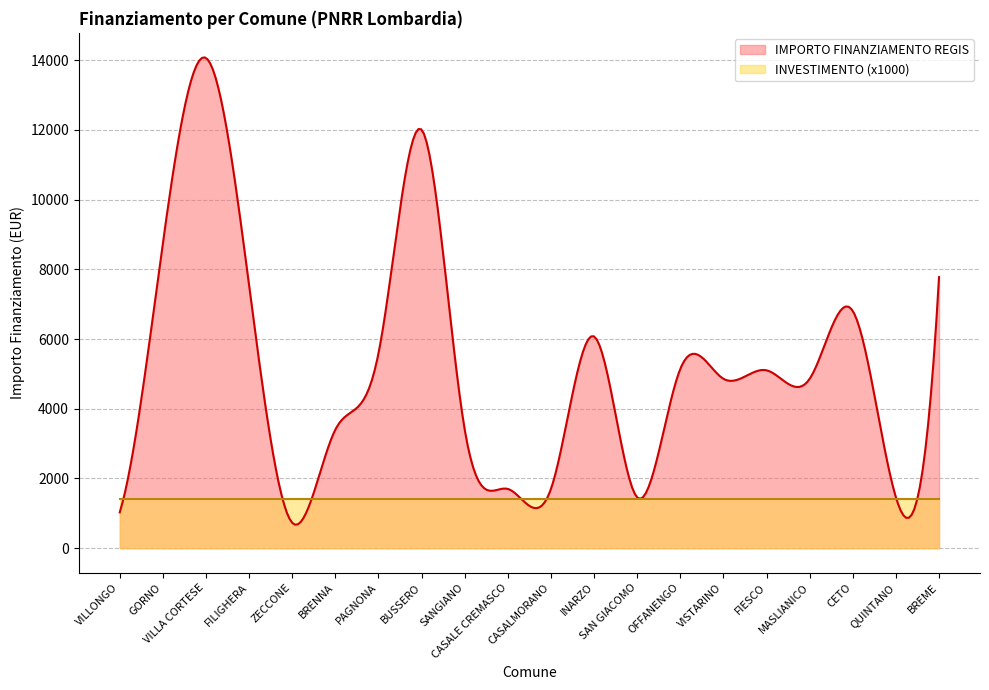

True or false: INVESTIMENTO (x1000) and IMPORTO FINANZIAMENTO REGIS intersect in this chart.

True